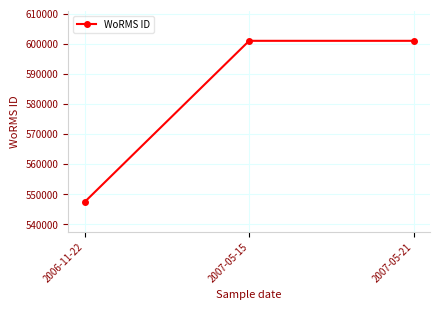

Reading left to right, extract all data points from this chart.

547449	600979	600979